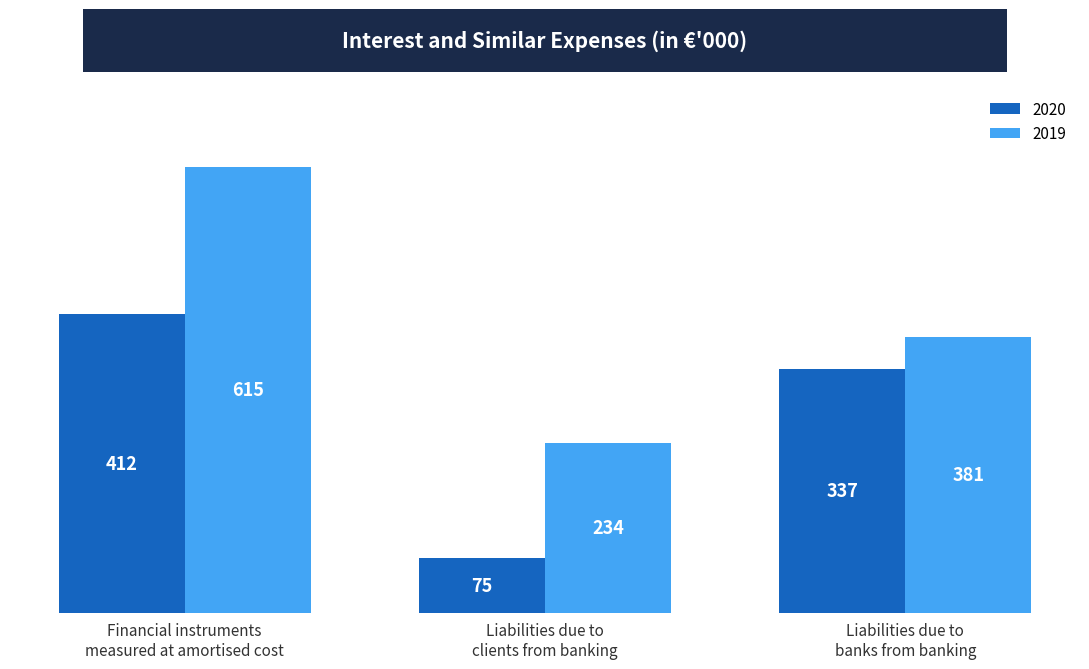

Count the 2019 values in the range 234 to 615.

3